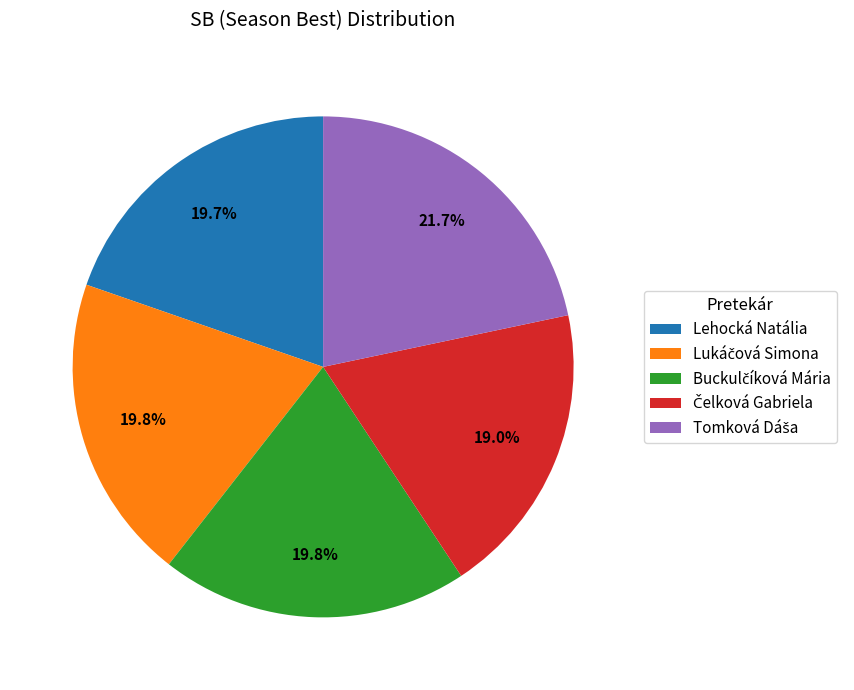

Is there a majority slice in this chart?

No